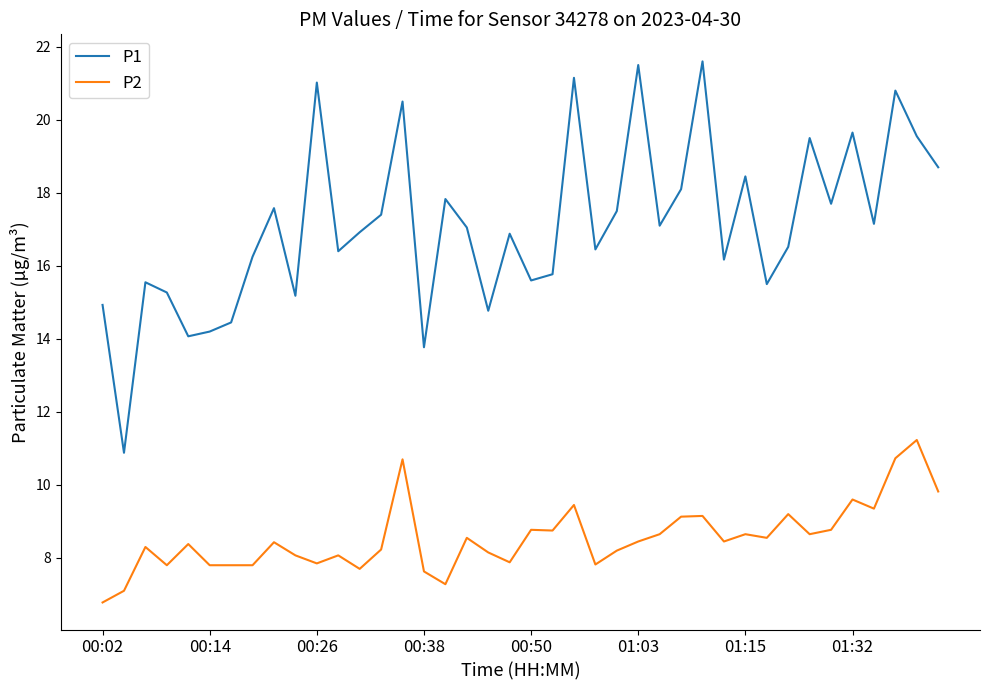

What is the minimum value for P2?

6.8